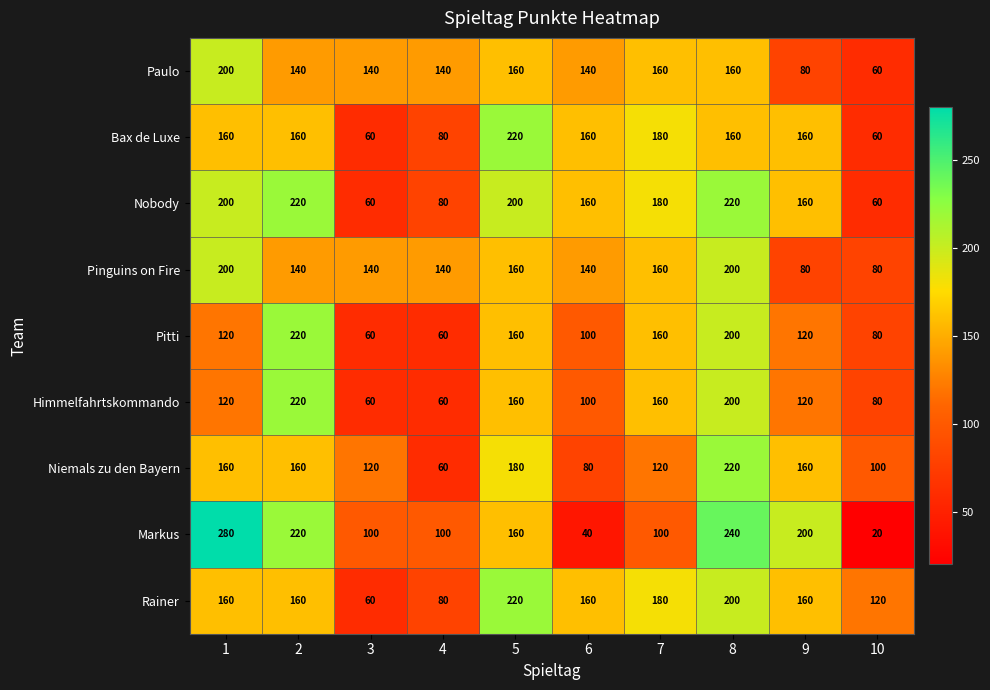

What is the highest value of the Pinguins on Fire series?

200